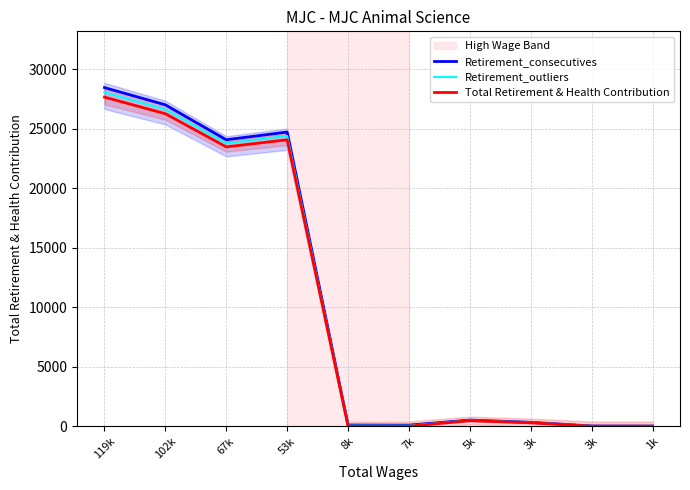

The value of Total Retirement & Health Contribution at 3k is 202. True or false?

False